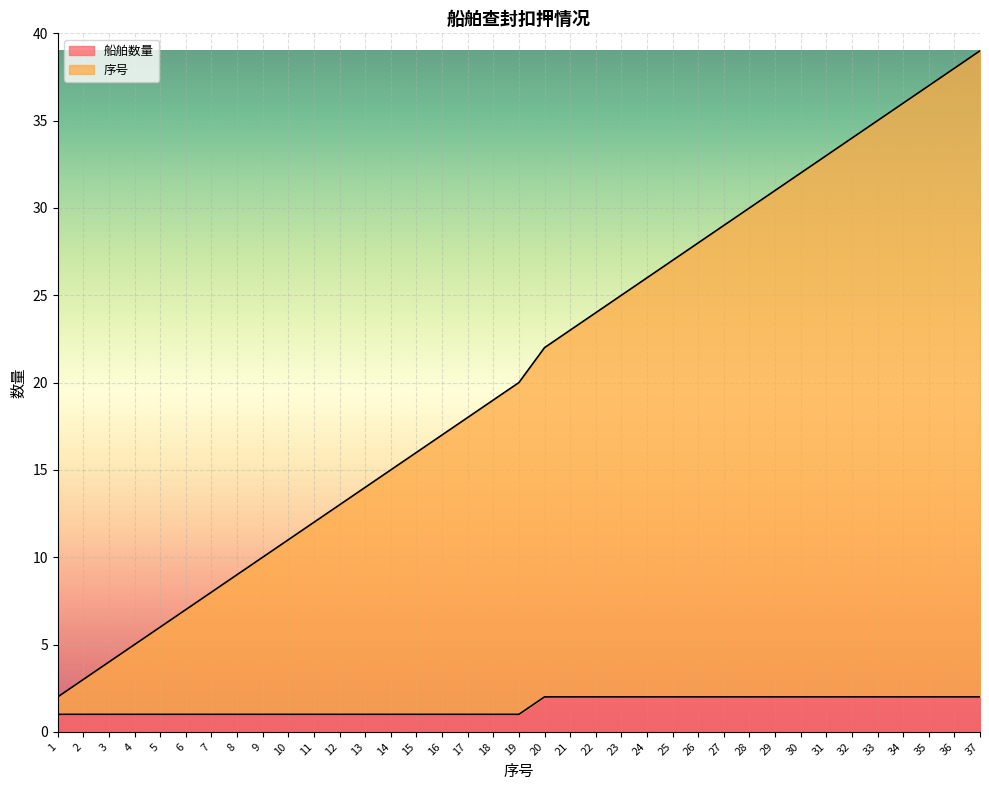

What is the difference between the 序号 values at 6 and 19?

13